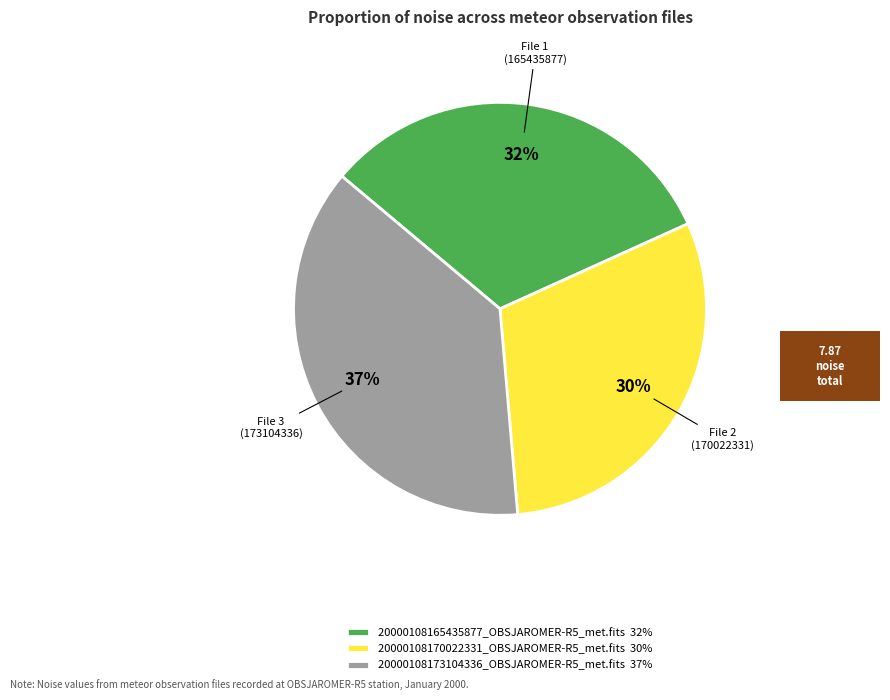

How many slices are in this pie chart?

3